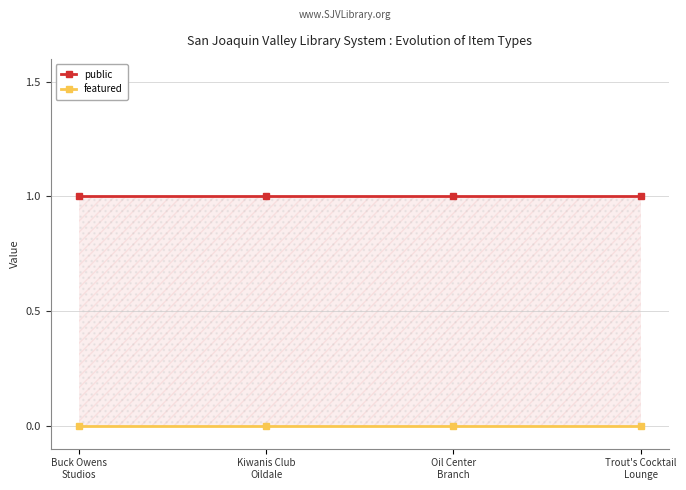

True or false: public and featured cross at least once.

False